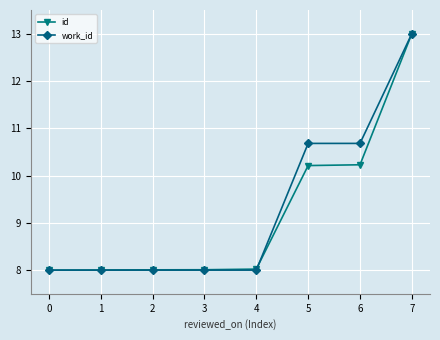

Which series changed the most between 4 and 5?

work_id